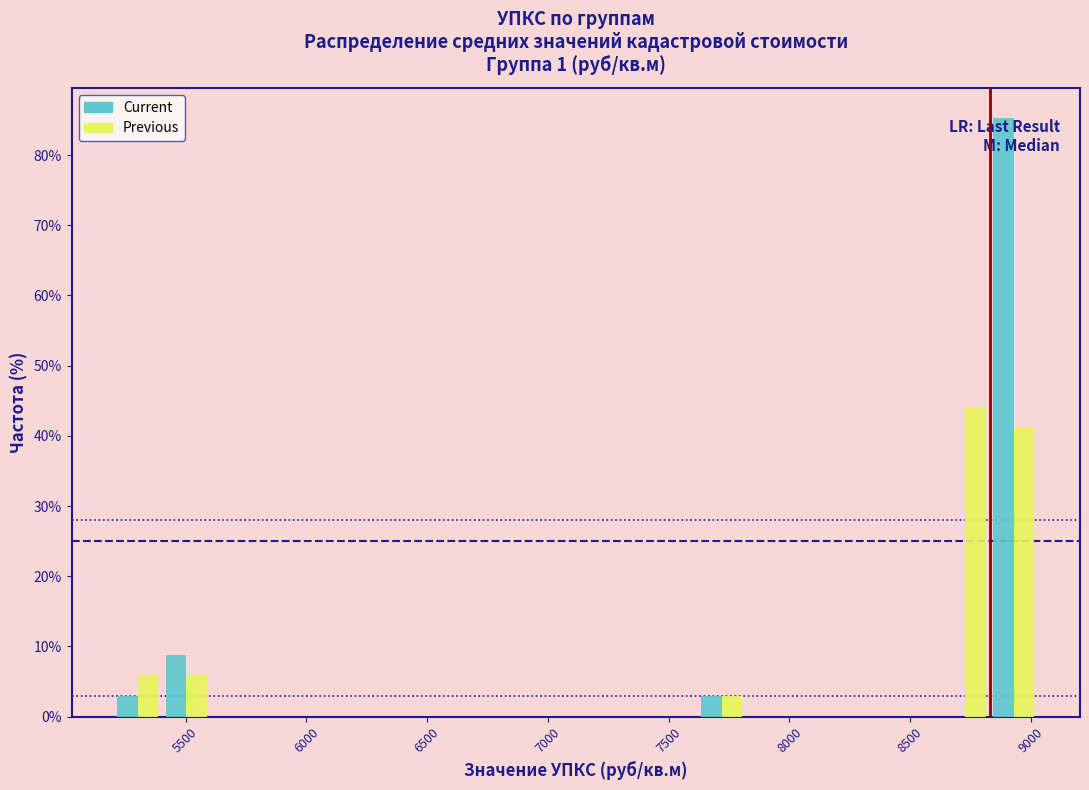

In the Previous series, which range on the x-axis has the tallest bar?

8650 to 8850